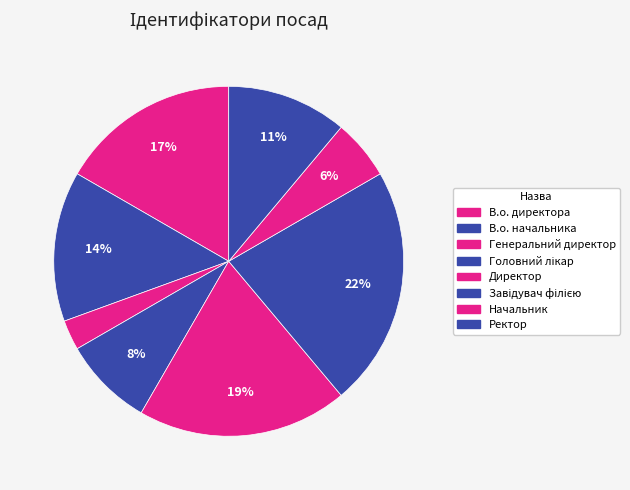

What is the change in value from Головний лікар to Директор?

+4